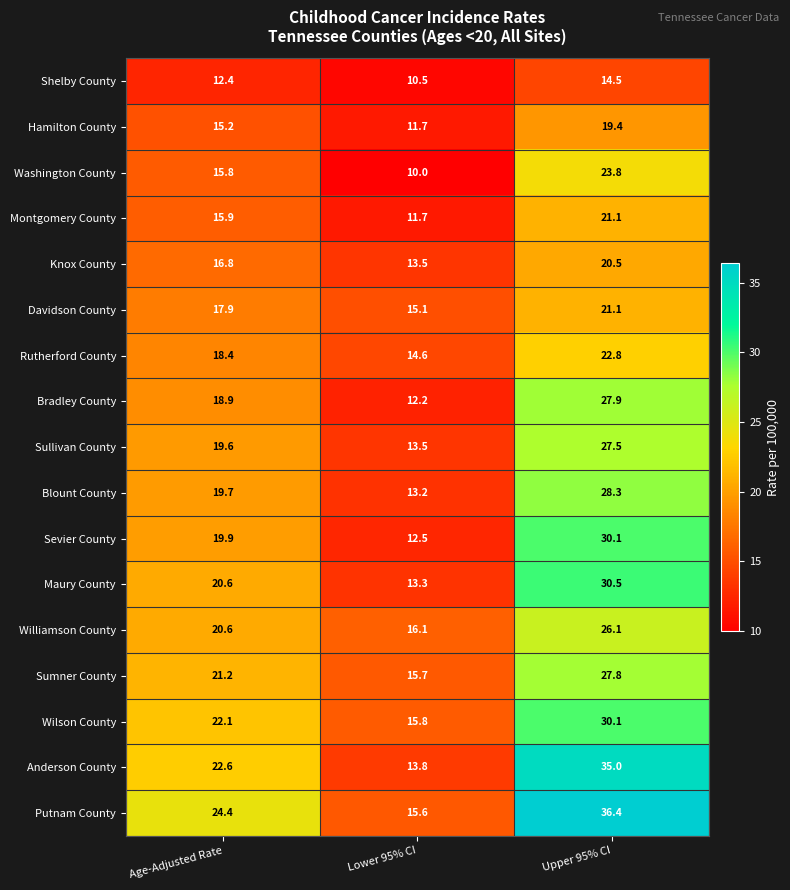

Count the number of data series in this chart.

17